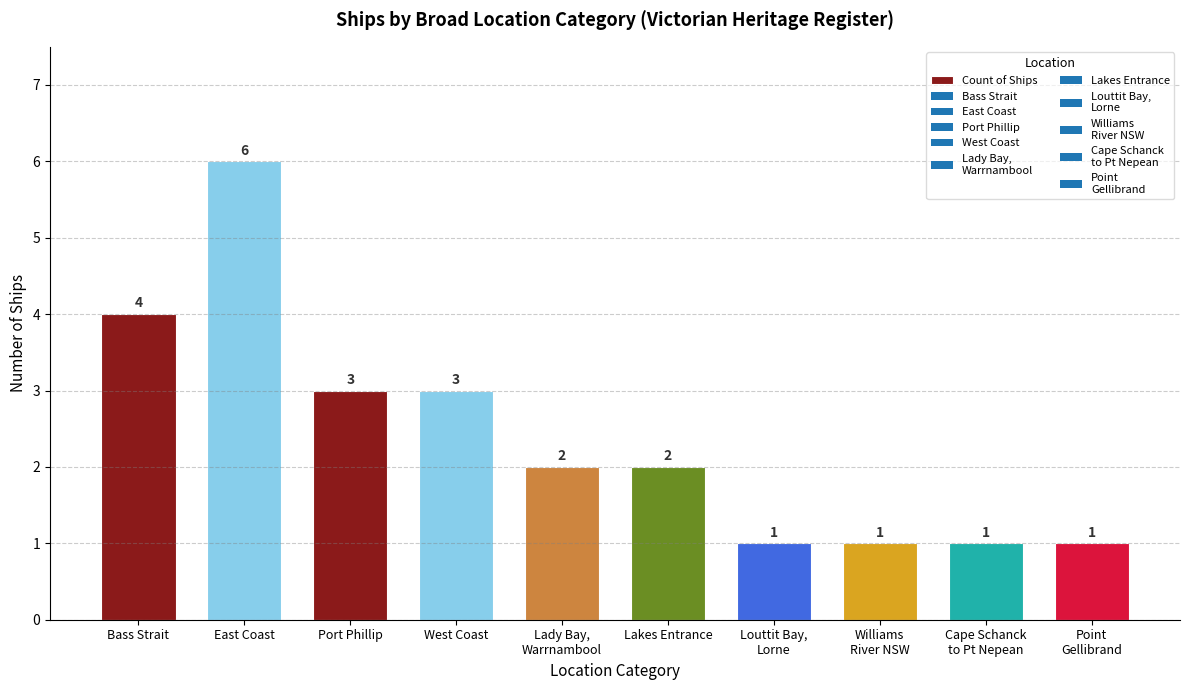

True or false: the data shows 4 at Bass Strait.

True